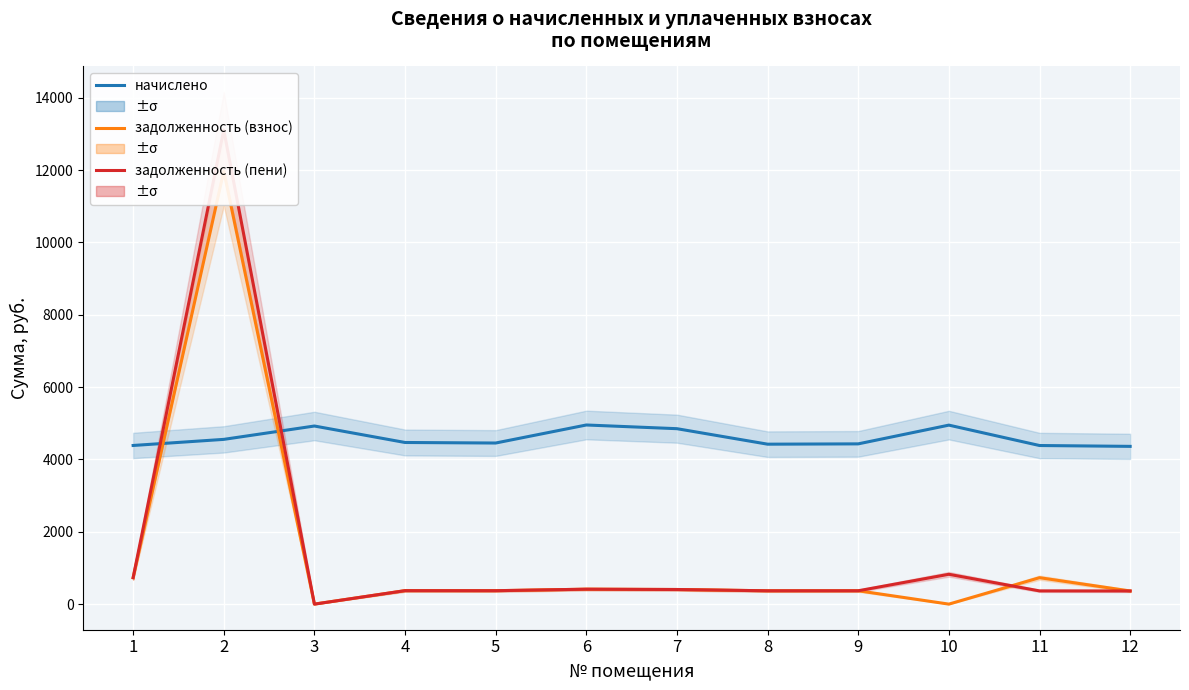

How many data points in начислено are less than 4469?

6